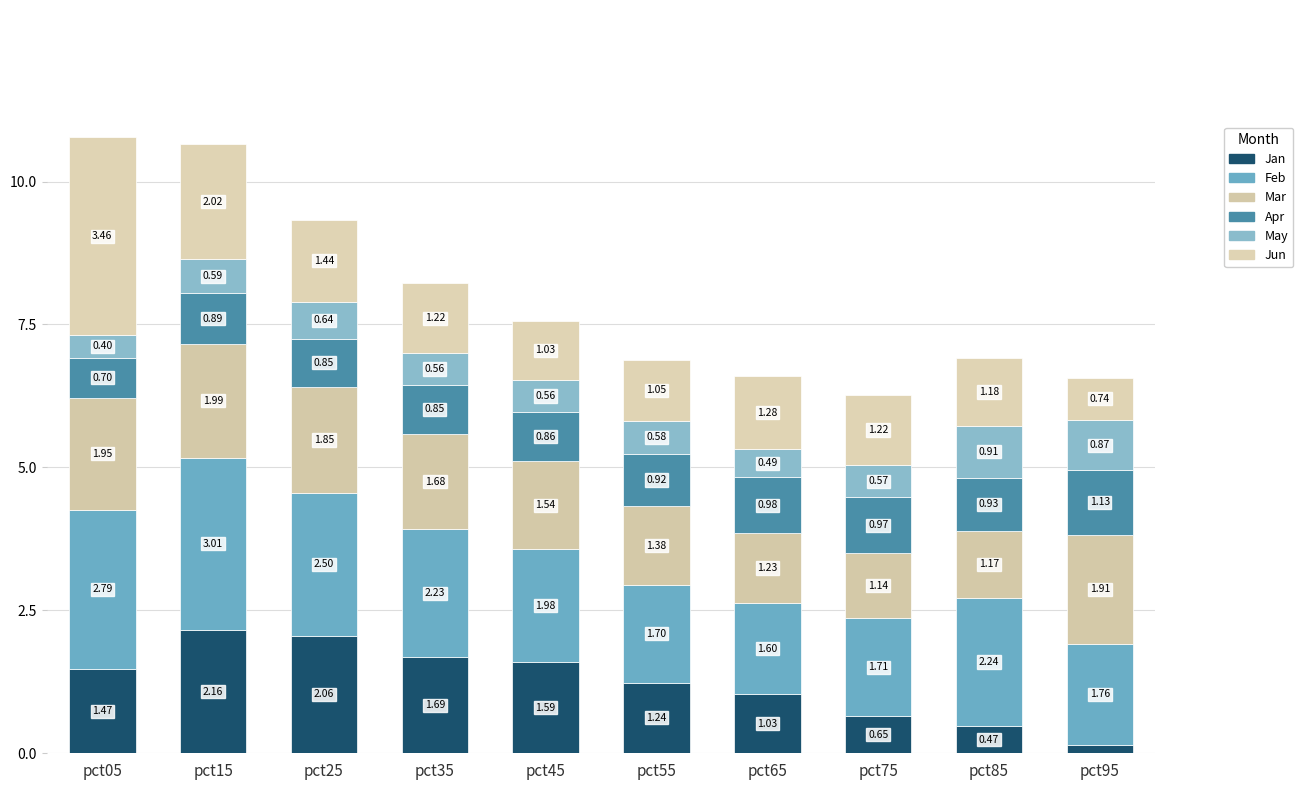

Rank the categories by Feb value from lowest to highest.

pct65, pct55, pct75, pct95, pct45, pct35, pct85, pct25, pct05, pct15